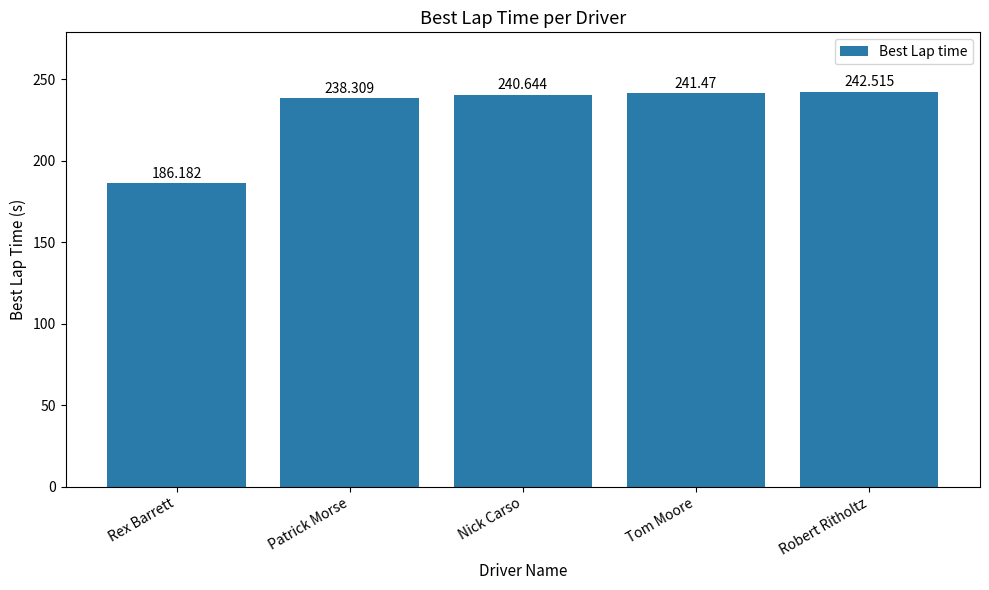

How many distinct data groups are displayed?

1